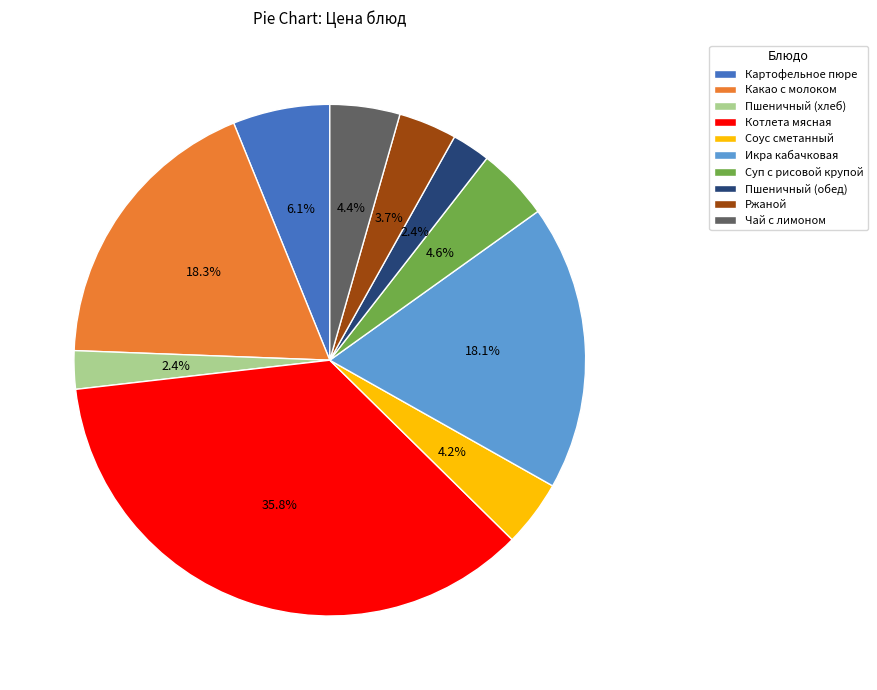

To the nearest percent, what portion does Пшеничный (хлеб) represent?

2%